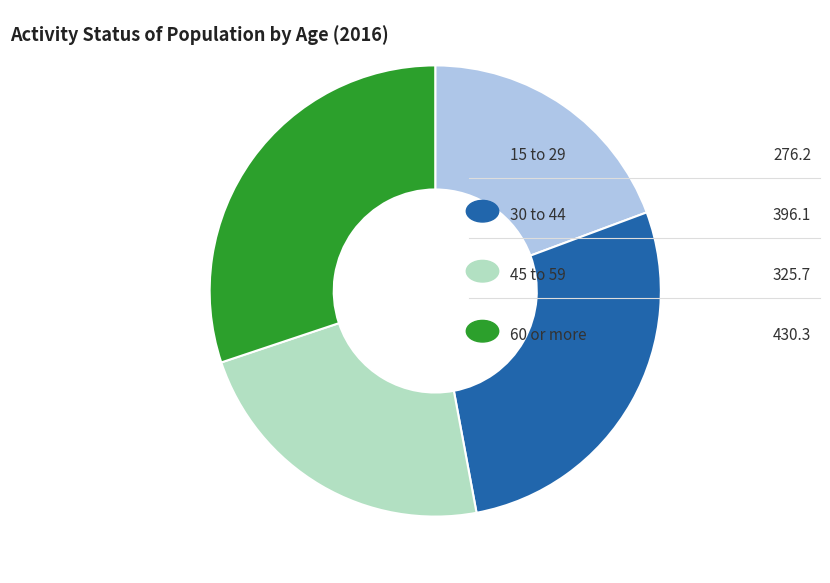

How many segments does this pie chart have?

4